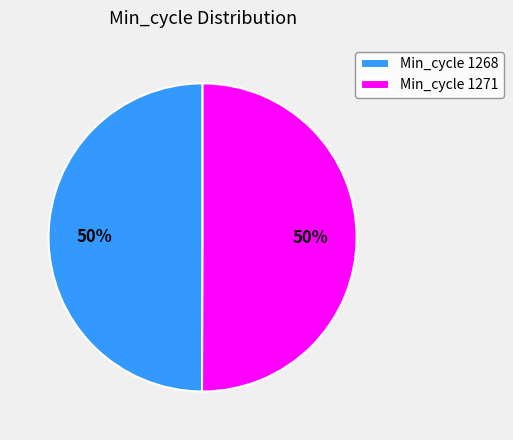

To the nearest percent, what portion does Min_cycle 1268 represent?

50%